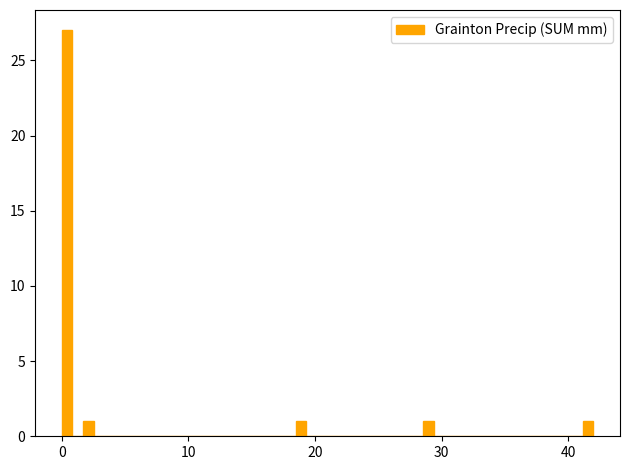

Read against the x-axis, roughly where is the centre of the tallest bar?

0